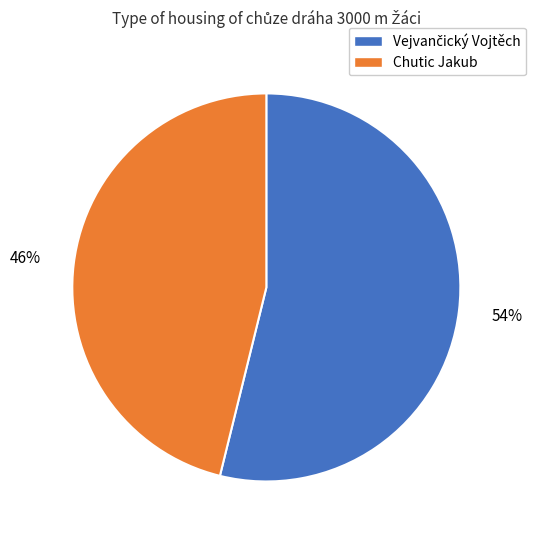

To the nearest percent, what percentage of the pie is Chutic Jakub?

46%